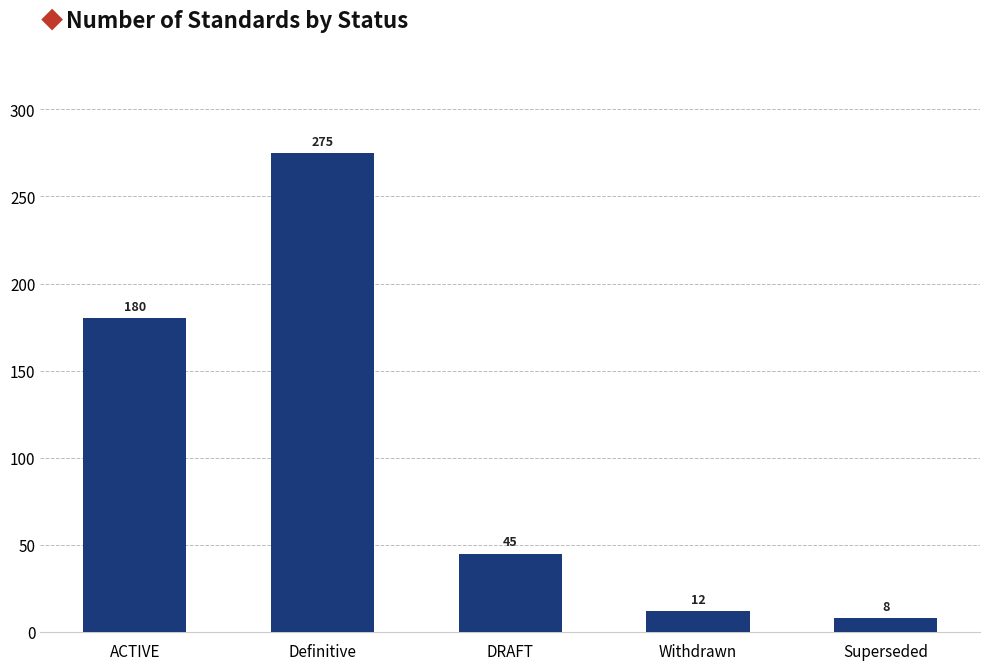

List the labels in order of value, largest first.

Definitive, ACTIVE, DRAFT, Withdrawn, Superseded